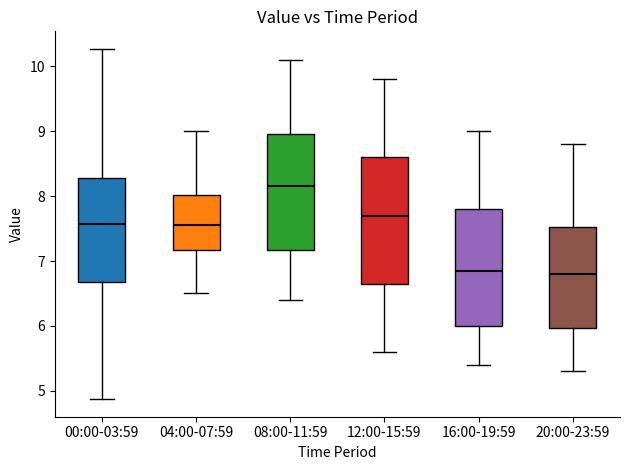

Reading left to right, transcribe this box plot: for each box, give where its median line is, the range the box spans, and where its two whiskers end, as read against the y-axis. The values are not printed on the chart, so give them approximately, as read against the axis.

00:00-03:59: median 7.6, box 6.7 to 8.3, whiskers 4.9 to 10.3
04:00-07:59: median 7.6, box 7.2 to 8.0, whiskers 6.5 to 9.0
08:00-11:59: median 8.2, box 7.2 to 9.0, whiskers 6.4 to 10.1
12:00-15:59: median 7.7, box 6.7 to 8.6, whiskers 5.6 to 9.8
16:00-19:59: median 6.9, box 6.0 to 7.8, whiskers 5.4 to 9.0
20:00-23:59: median 6.8, box 6.0 to 7.5, whiskers 5.3 to 8.8